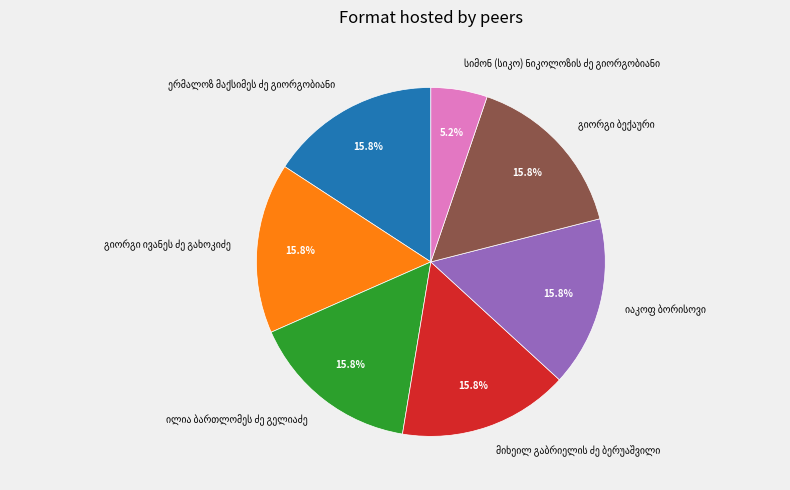

Does any single category account for the majority?

No